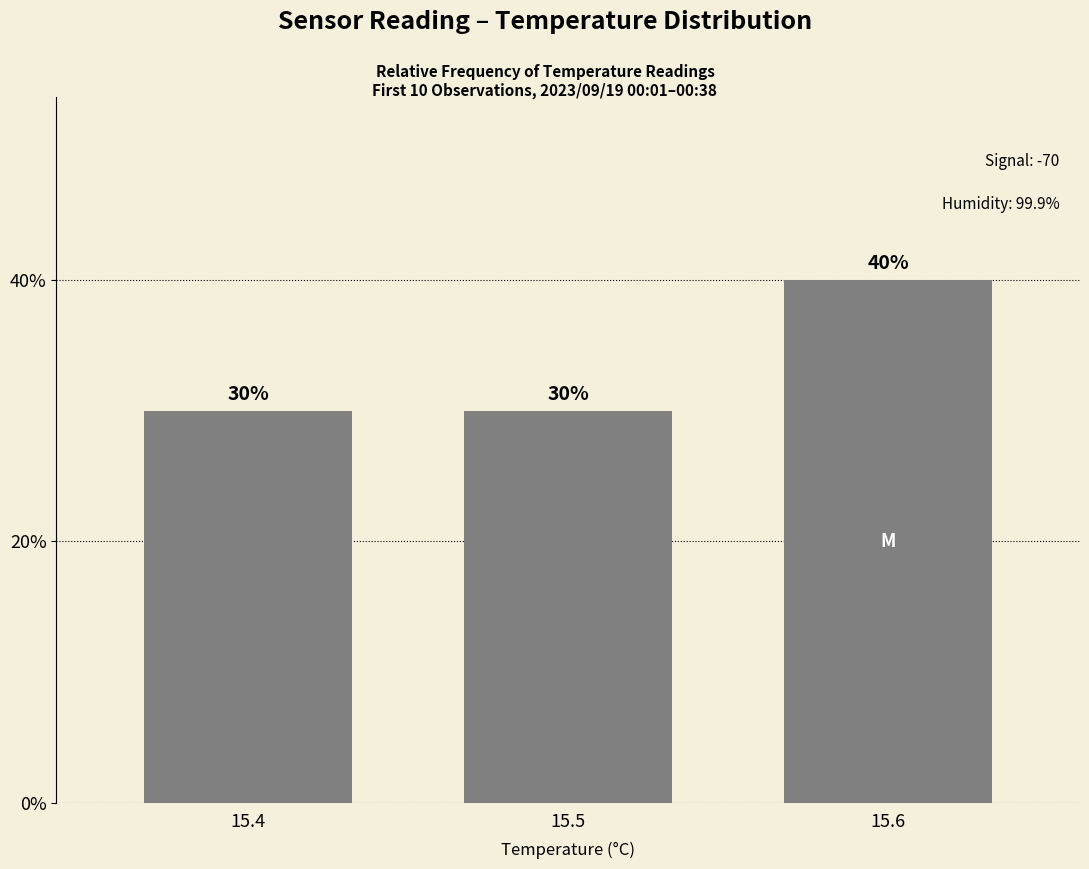

The chart shows a value of 40 at 15.6. True or false?

True